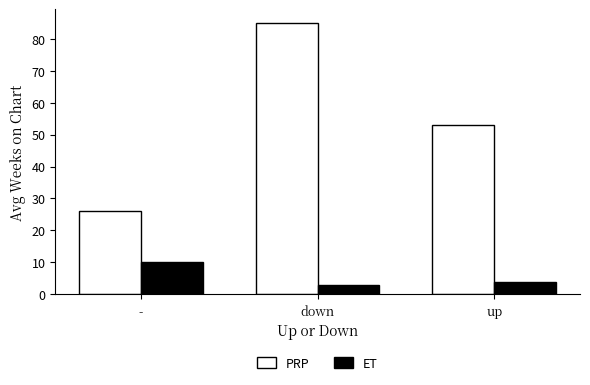

What is the sum of the ET values at - and up?

14